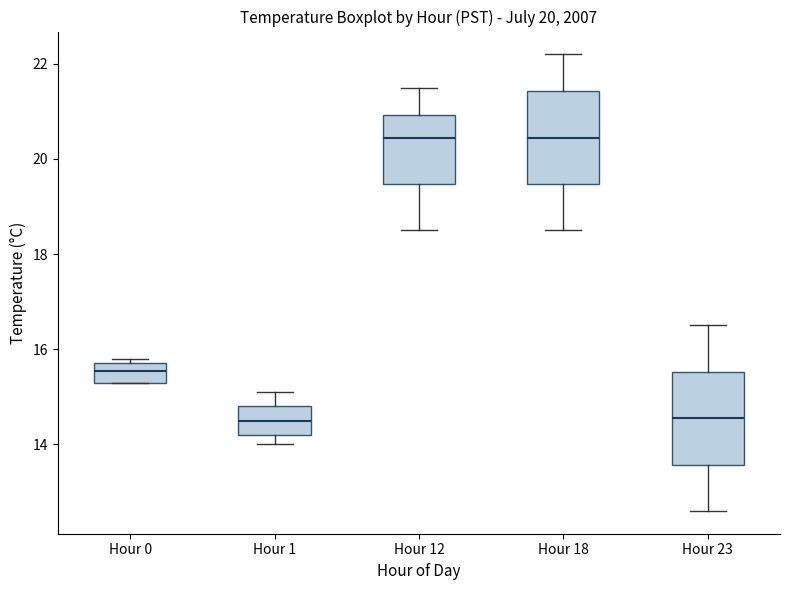

Where does the median line of the box for Hour 23 sit on the y-axis? The values are not printed on the chart, so give them approximately, as read against the axis.

14.6